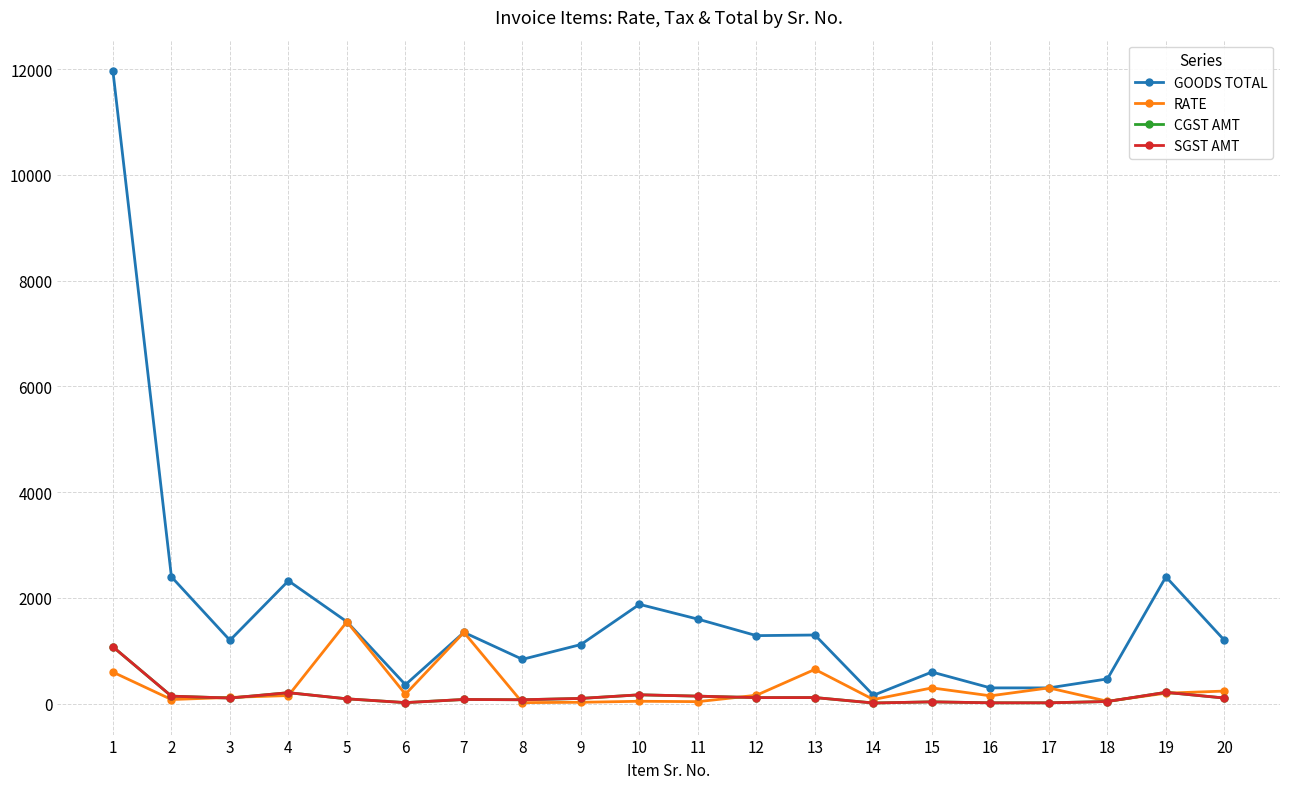

True or false: GOODS TOTAL and SGST AMT cross at least once.

False